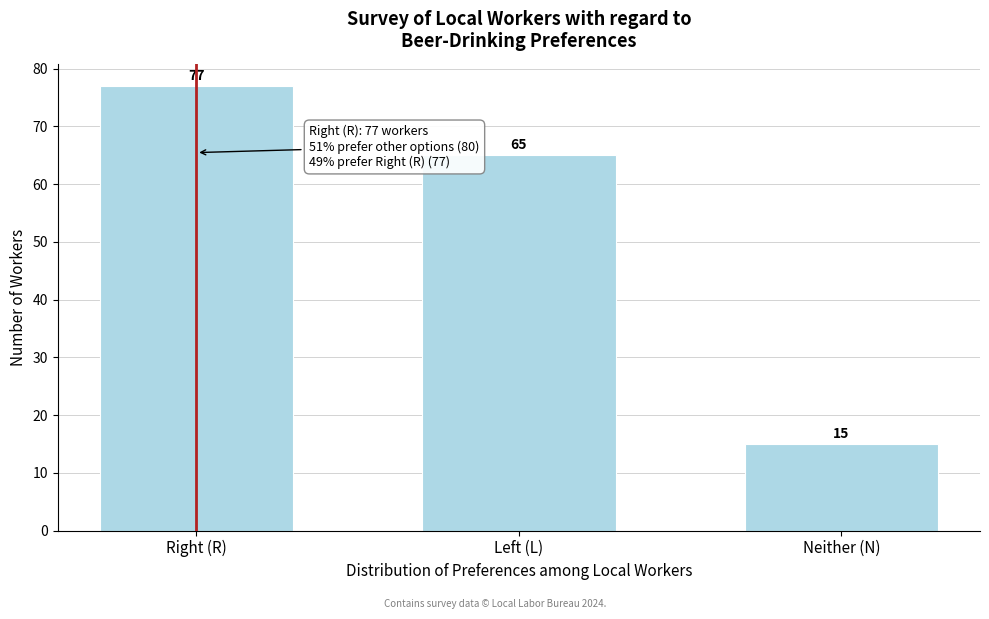

Reading right to left, list all the values displayed in this chart.

Neither (N)=15	Left (L)=65	Right (R)=77